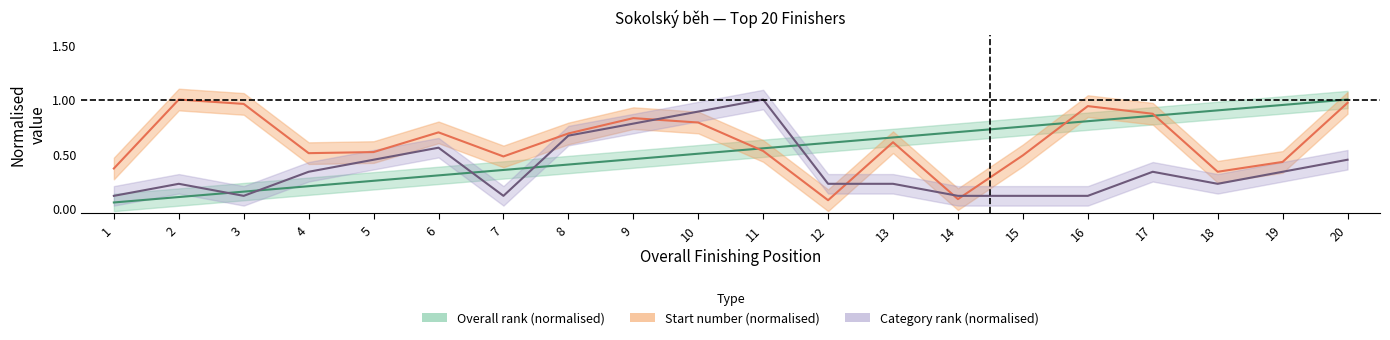

True or false: overall_rank and start_number intersect in this chart.

True